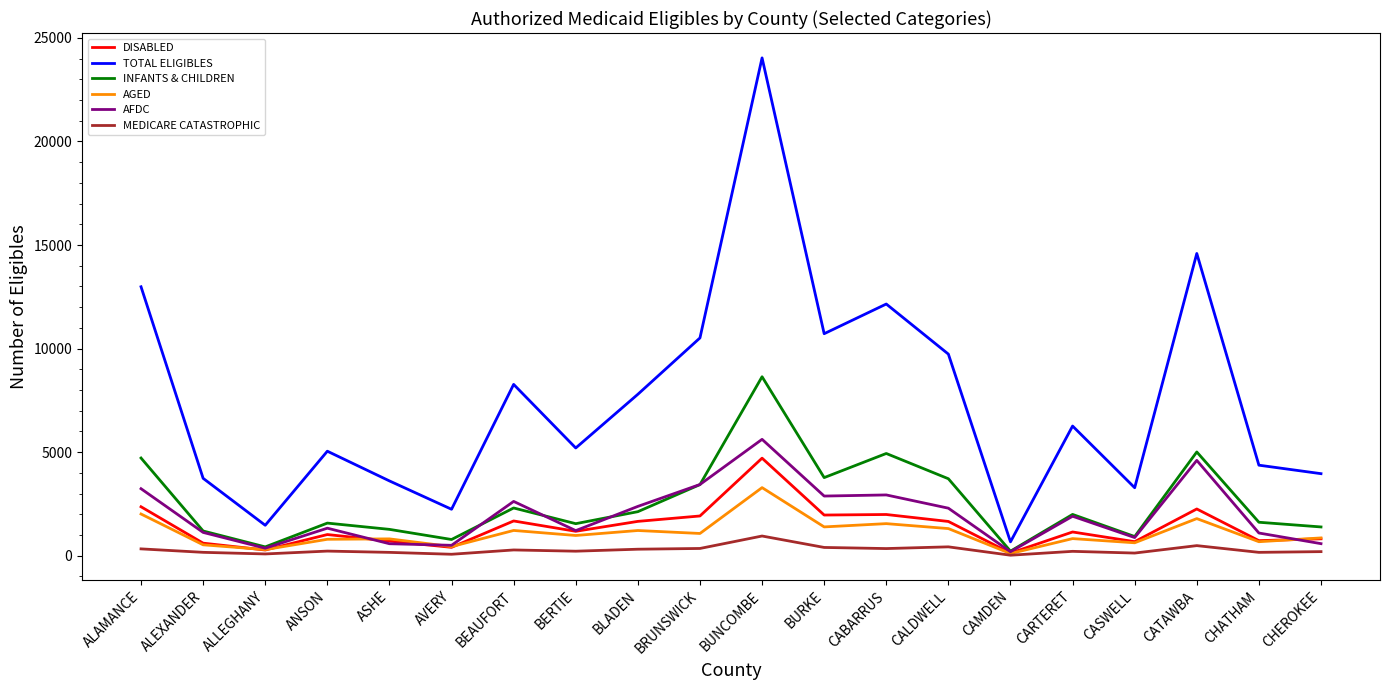

What is the greatest value displayed?

24038